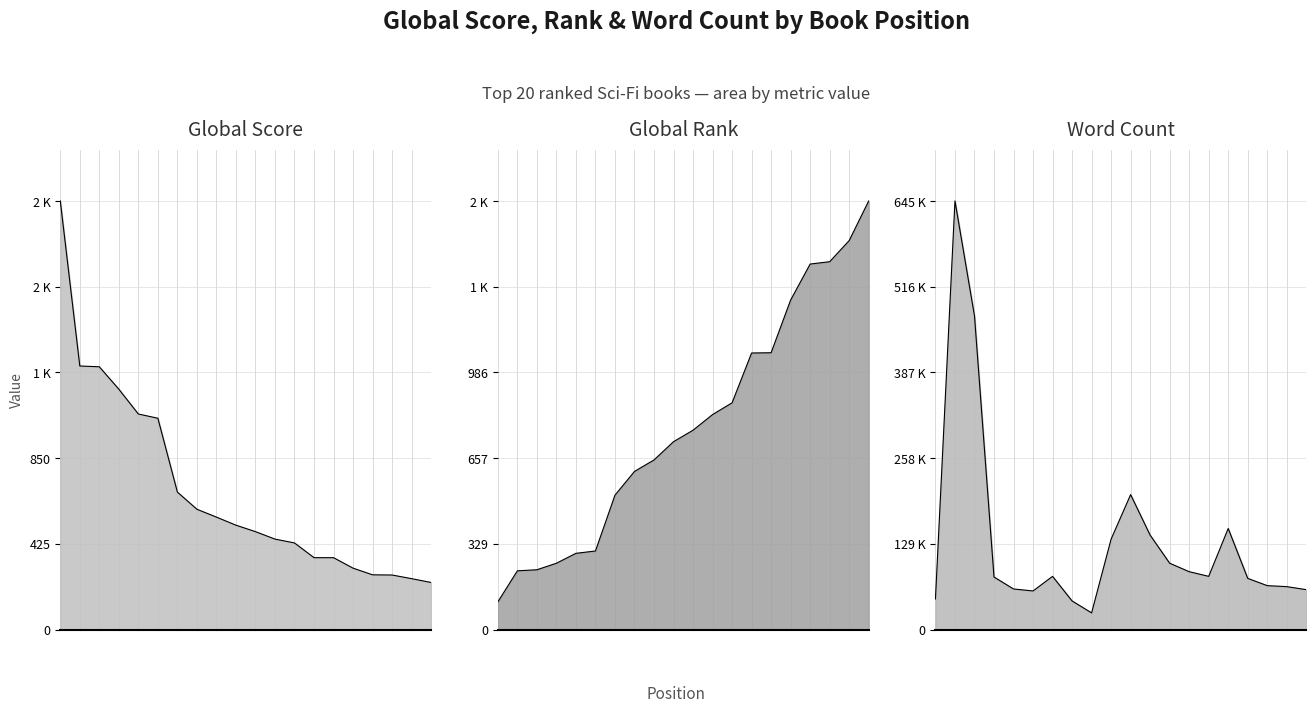

How many lines are shown in the chart?

3